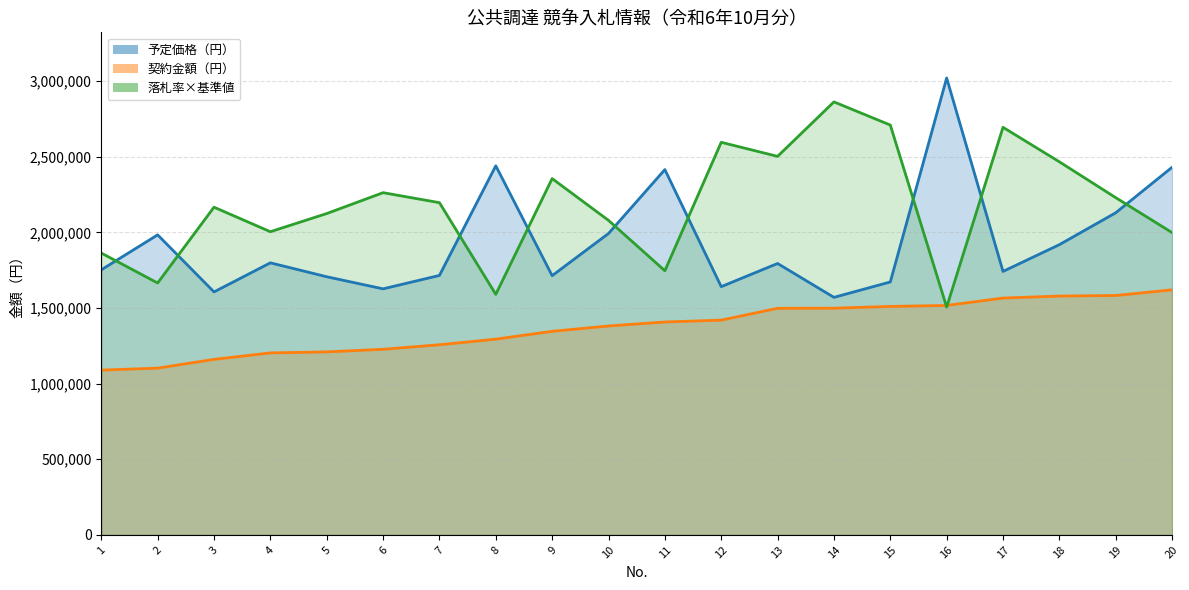

Between which two adjacent categories do 予定価格（円） and 落札率(%)×100万 first intersect?

1 and 2